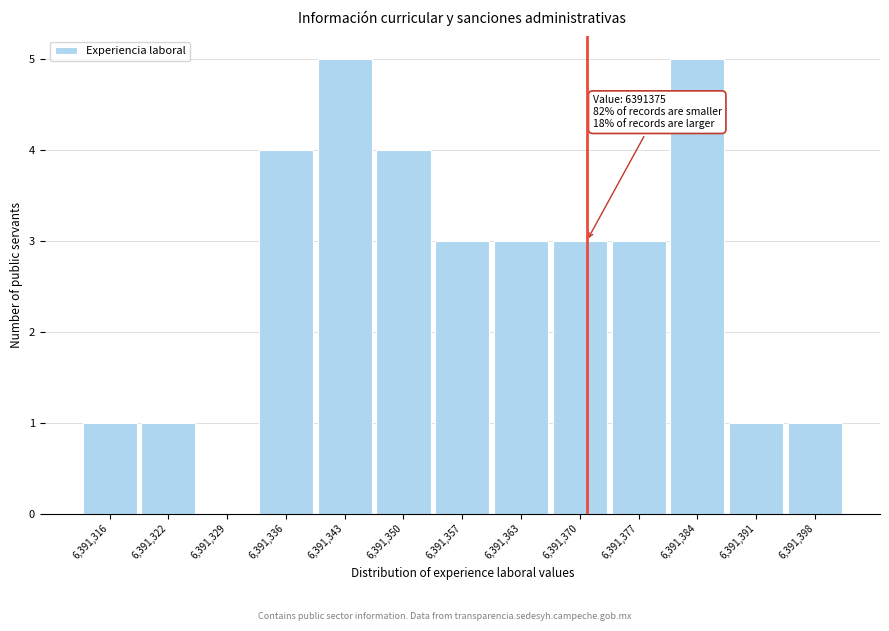

Reading right to left, what are all the values shown in this chart?

6,391,398=1	6,391,391=1	6,391,384=5	6,391,377=3	6,391,370=3	6,391,363=3	6,391,357=3	6,391,350=4	6,391,343=5	6,391,336=4	6,391,329=0	6,391,322=1	6,391,316=1